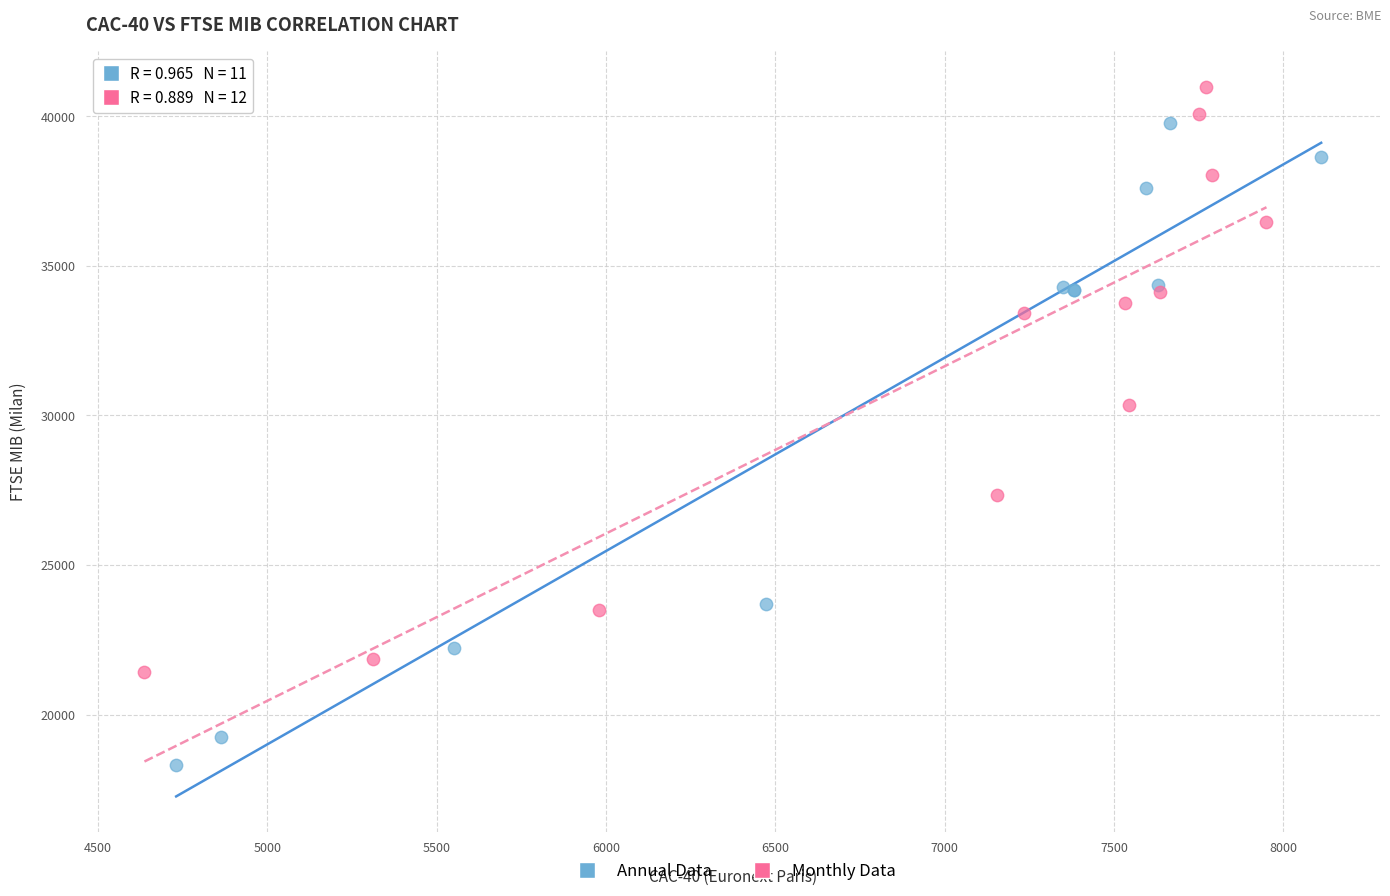

Which series reaches the maximum Y coordinate?

Monthly Data